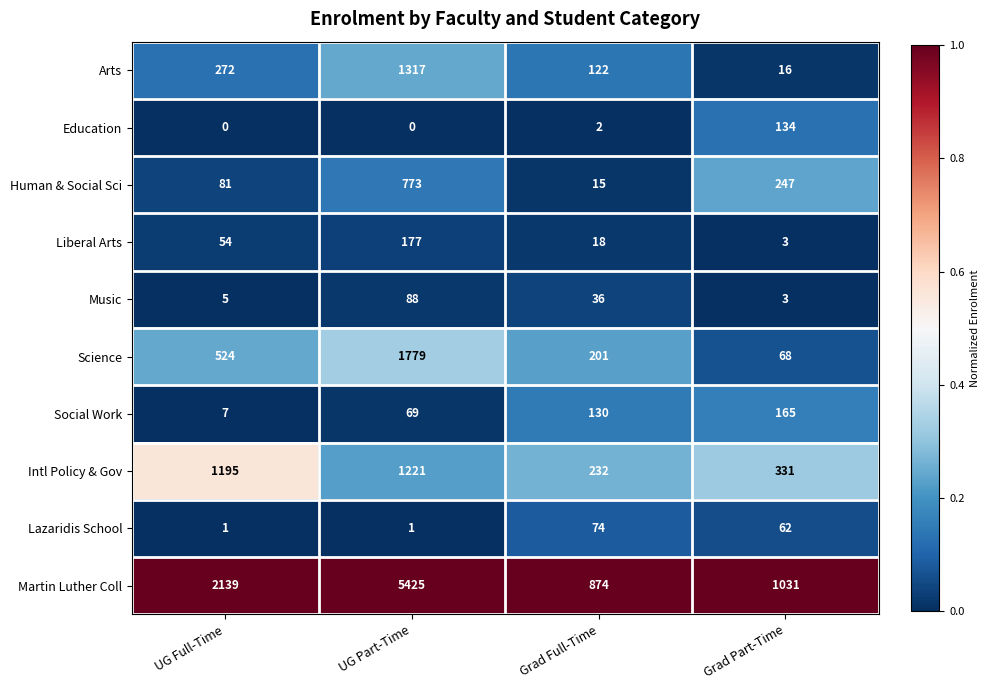

True or false: Social Work has a value of 225 at Grad Part-Time.

False